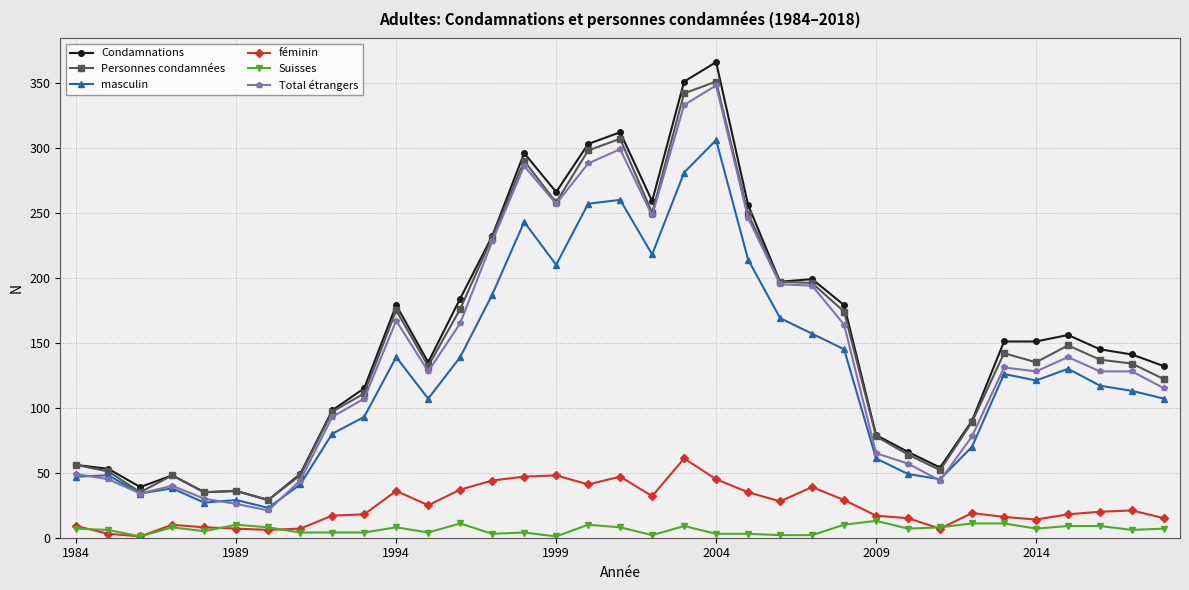

True or false: Total étrangers has more than 0 interior local peaks.

True